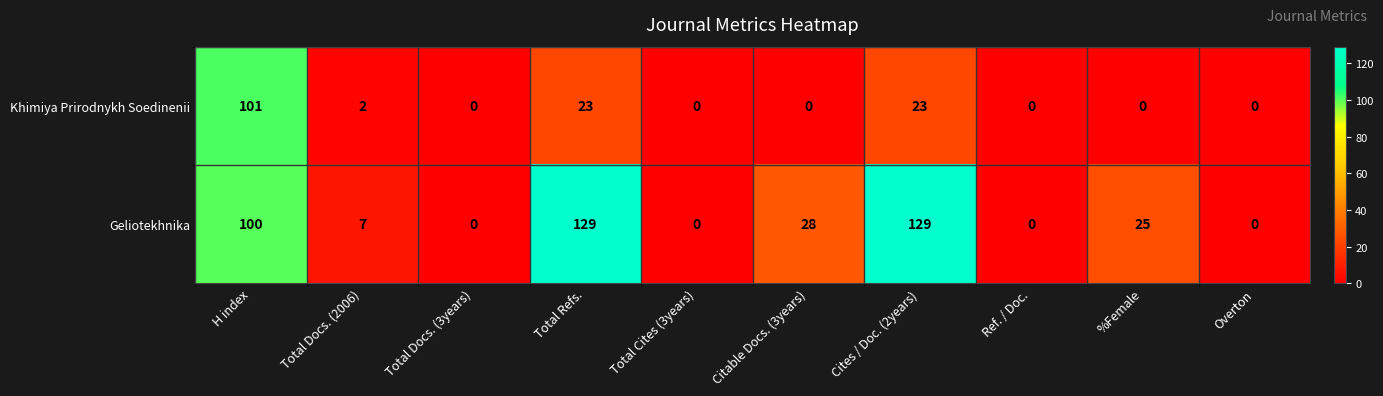

What is the sum of all Khimiya Prirodnykh Soedinenii values?

149